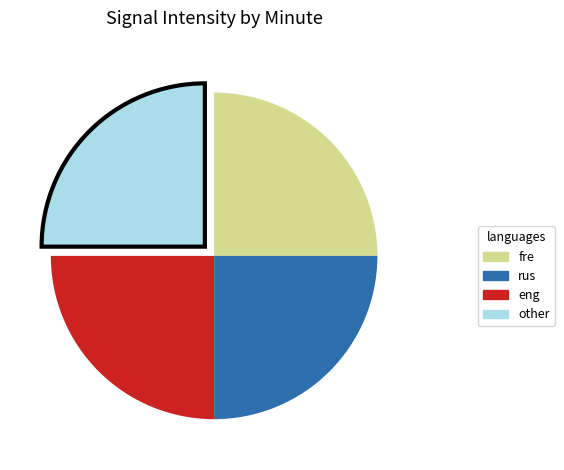

Is there a majority slice in this chart?

No